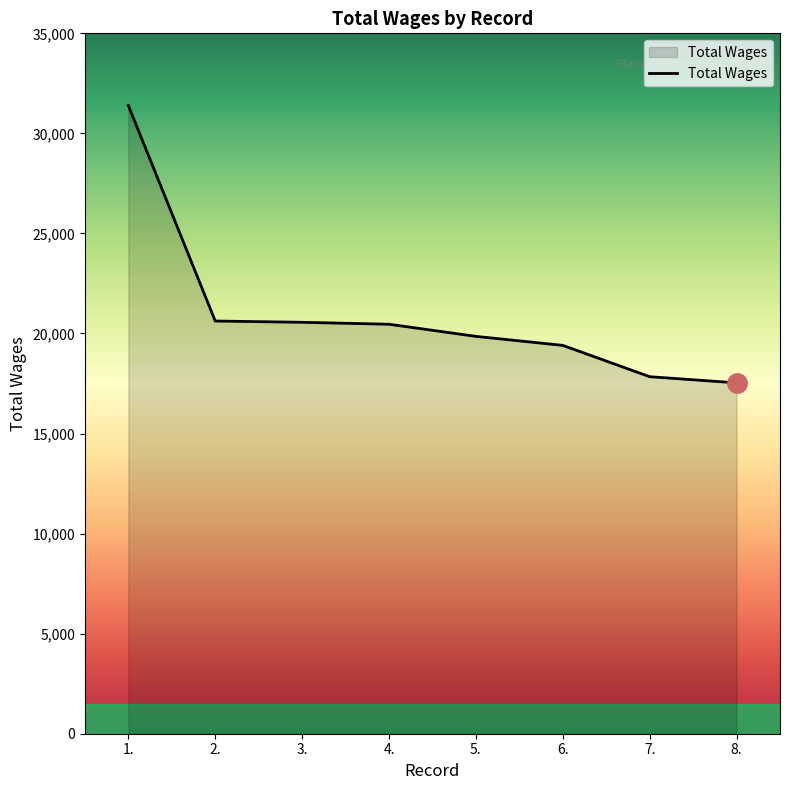

The chart shows a value of 33750 at 4.. True or false?

False